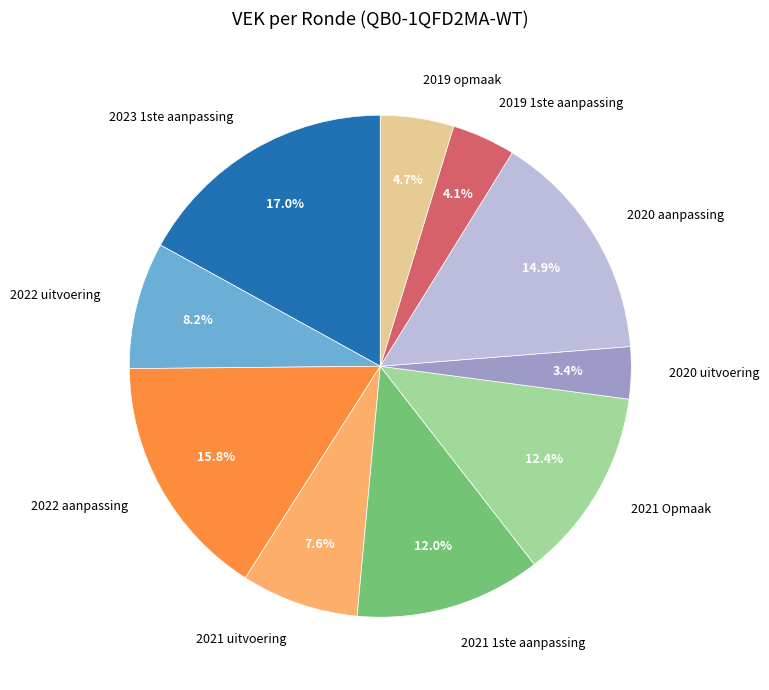

Which has a higher value, 2022 uitvoering or 2023 1ste aanpassing?

2023 1ste aanpassing